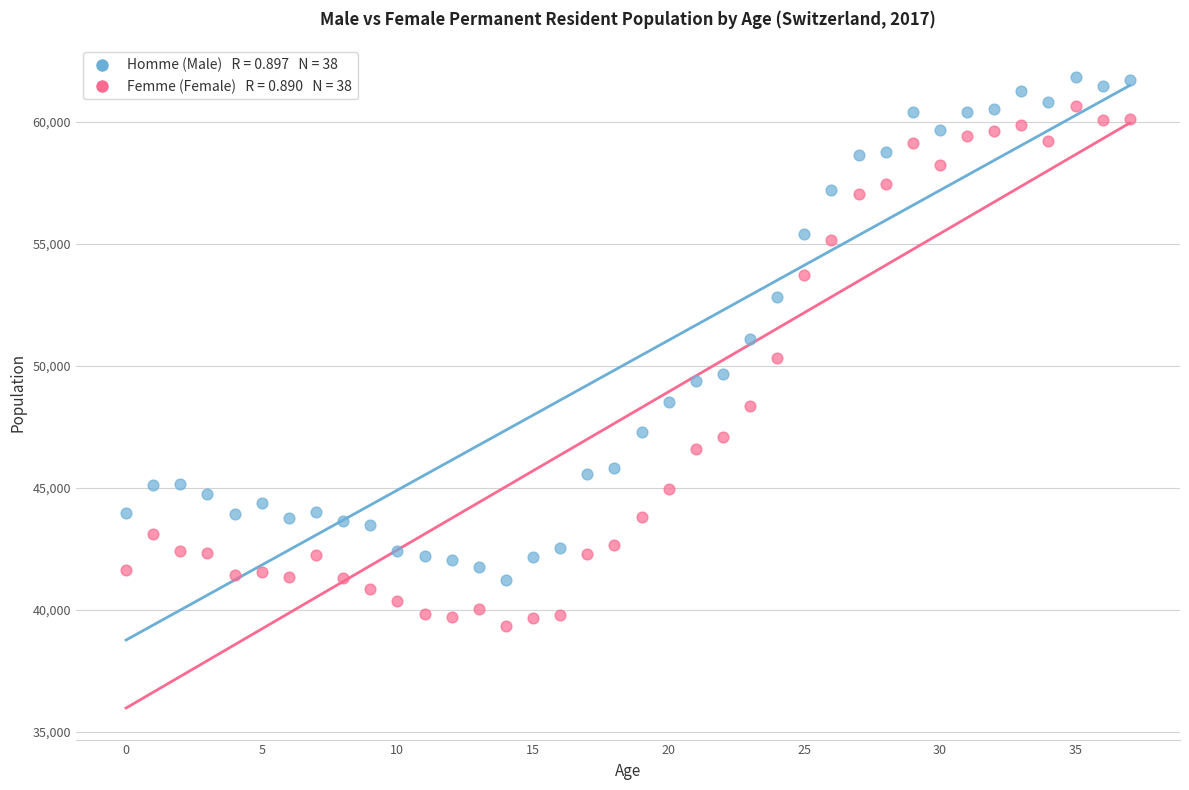

Across all data points, what is the range of Y values (max minus min)?

22488